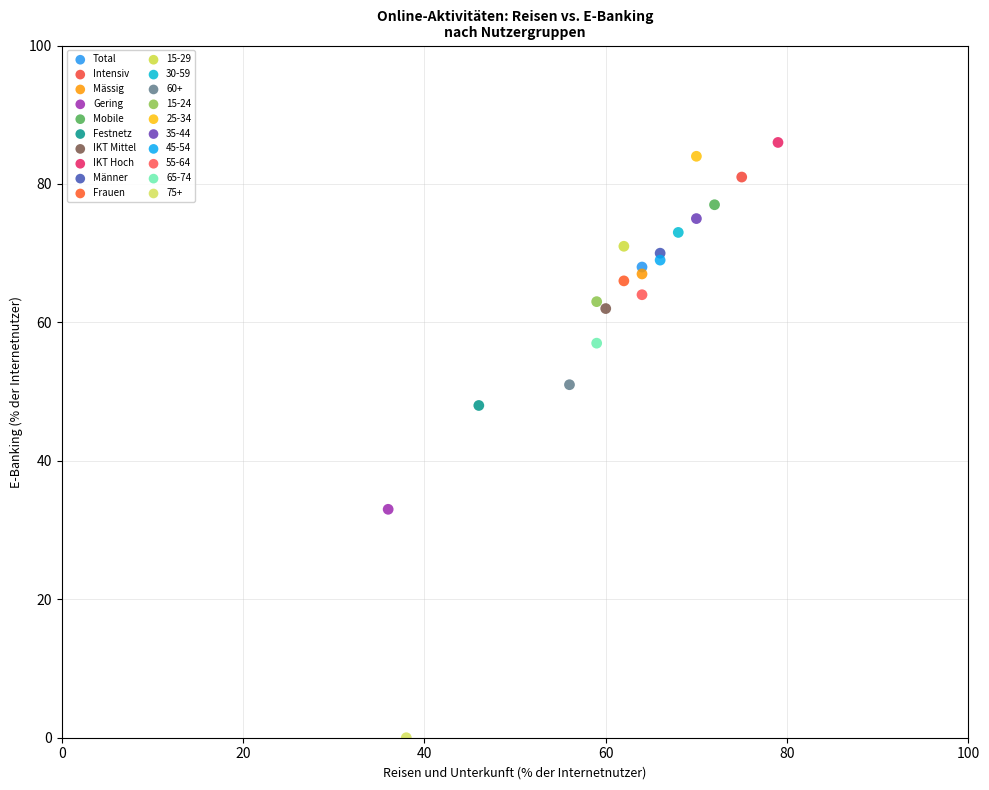

Which series contains the highest Y value?

IKT Hoch